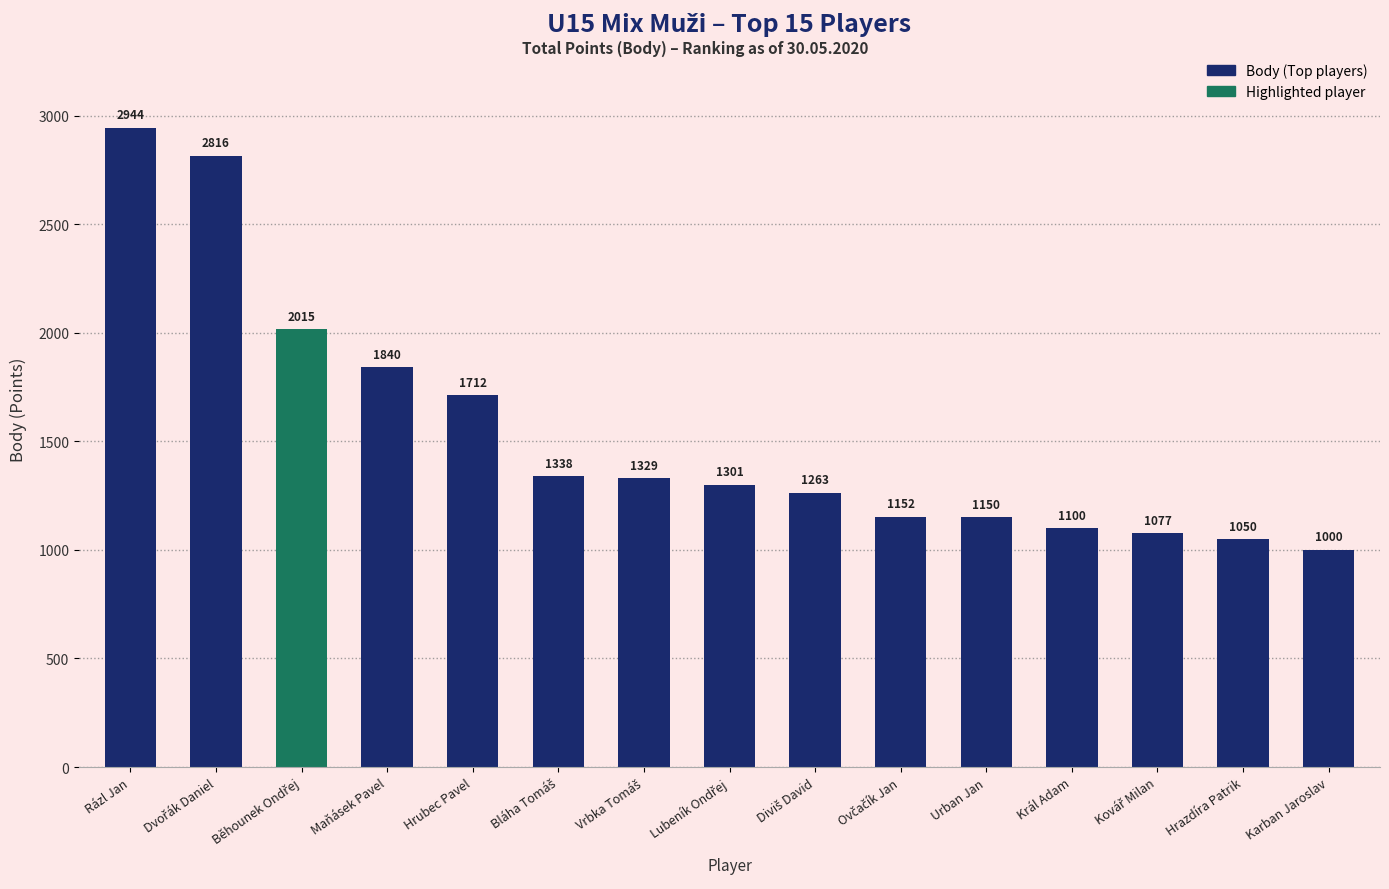

What is the change in value from Král Adam to Hrazdíra Patrik?

-50